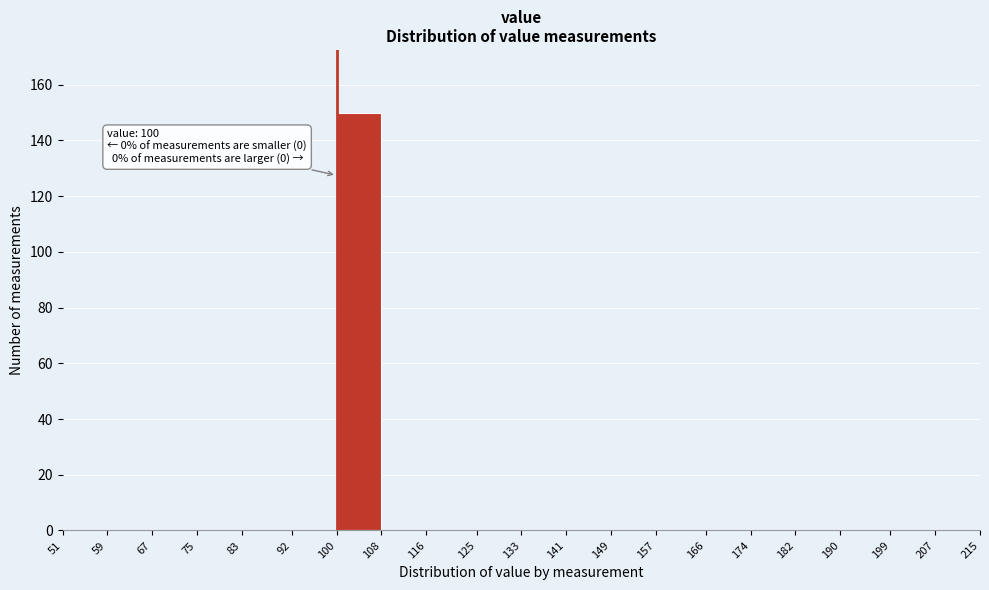

Over which range of the x-axis is the bar tallest?

100 to 108